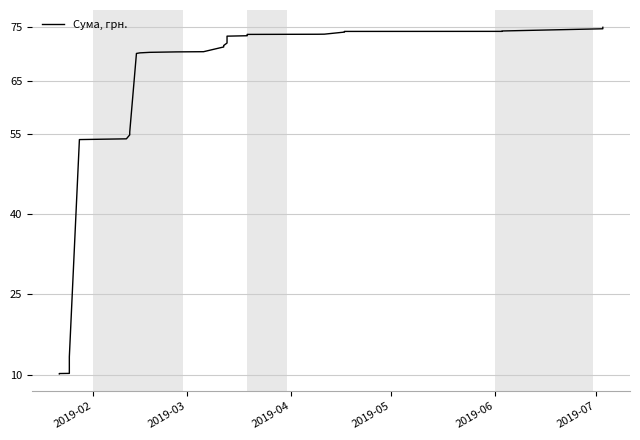

What is the maximum value shown in the chart?

75.0